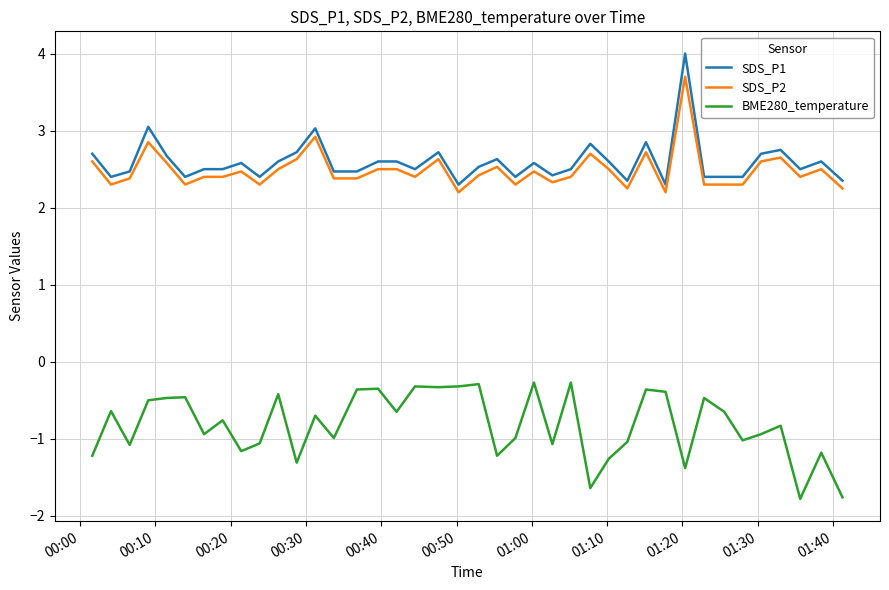

Which series has the largest total across all categories?

SDS_P1